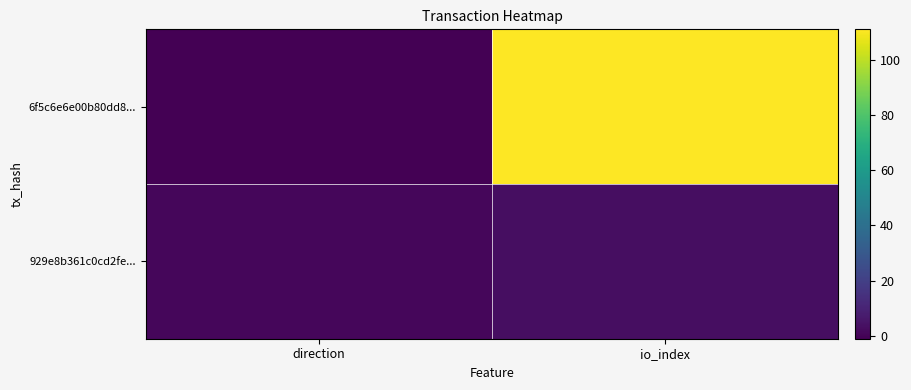

Which series has the largest range (max minus min)?

6f5c6e6e00b80dd8...